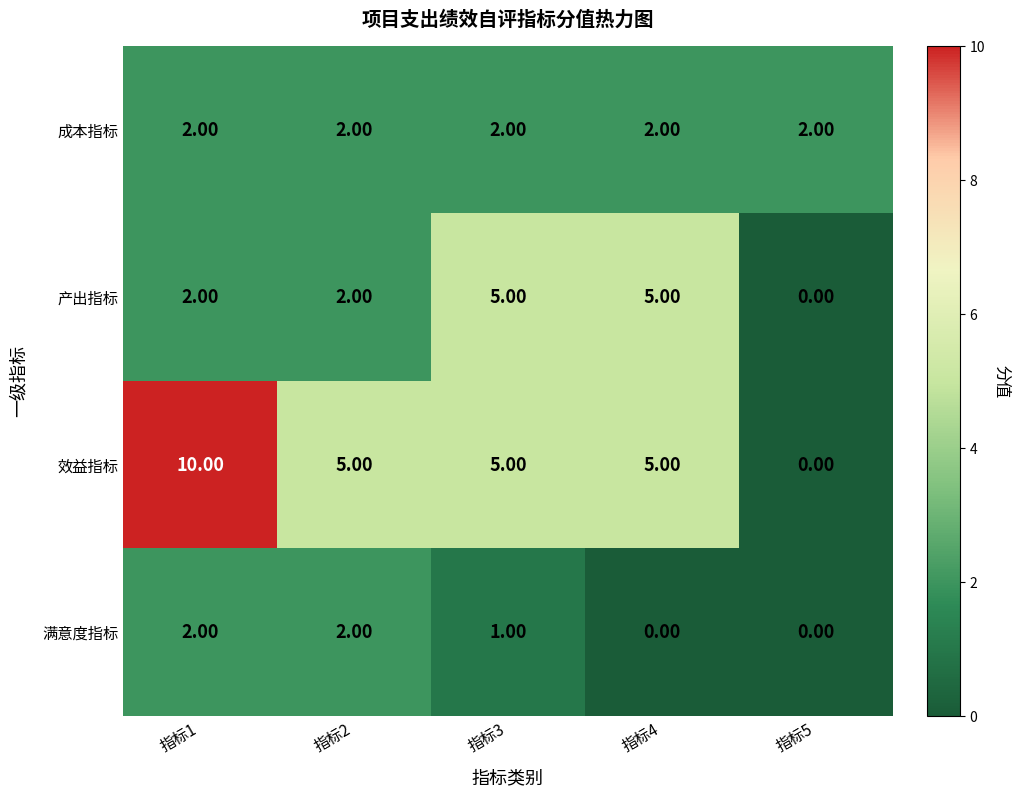

Which series has the largest range (max minus min)?

效益指标